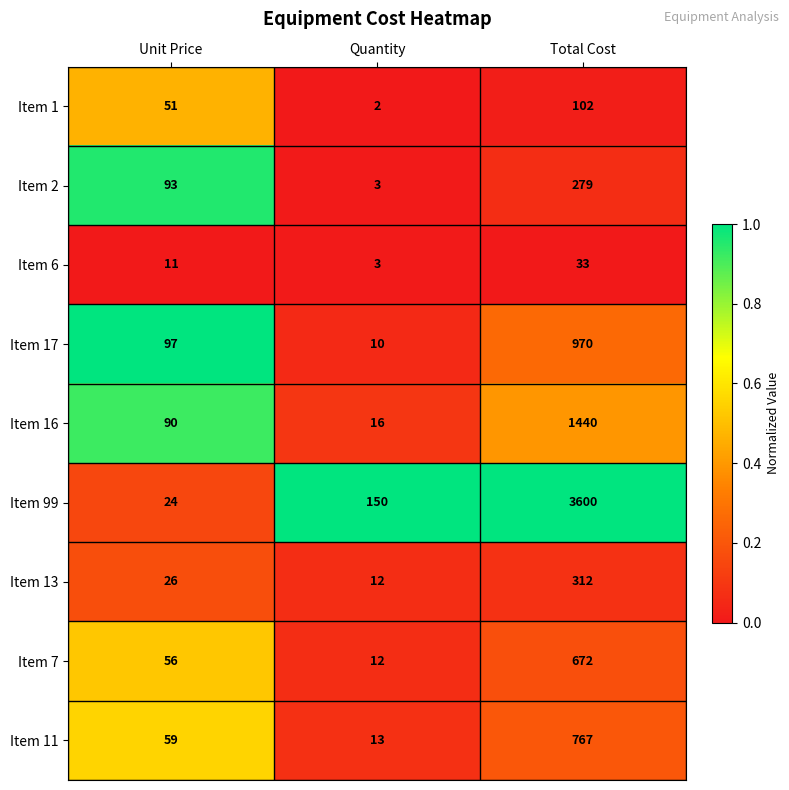

Rank the series at Total Cost from lowest to highest value.

Item 6, Item 1, Item 2, Item 13, Item 7, Item 11, Item 17, Item 16, Item 99